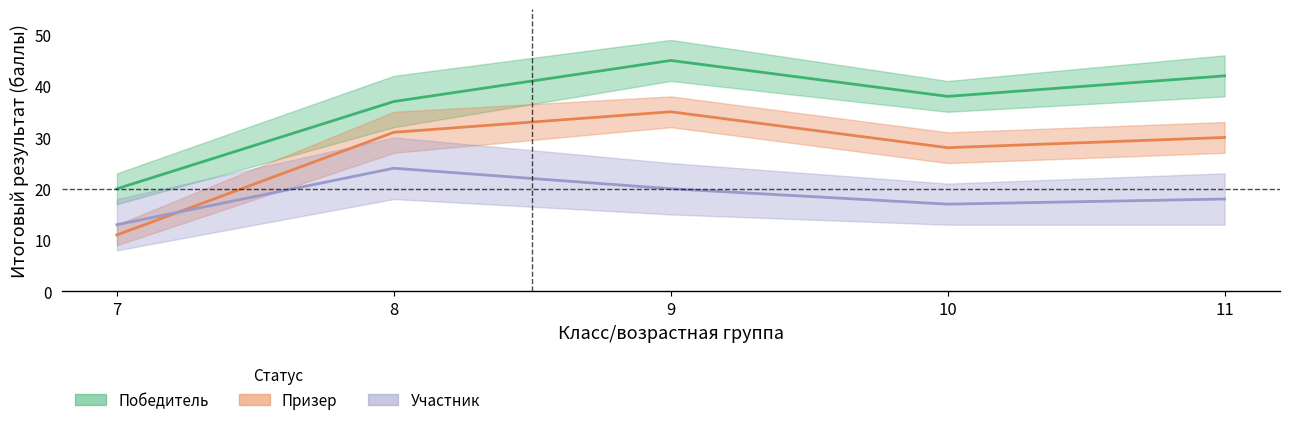

What value does the Победитель series have at 7, to the nearest 5?

20